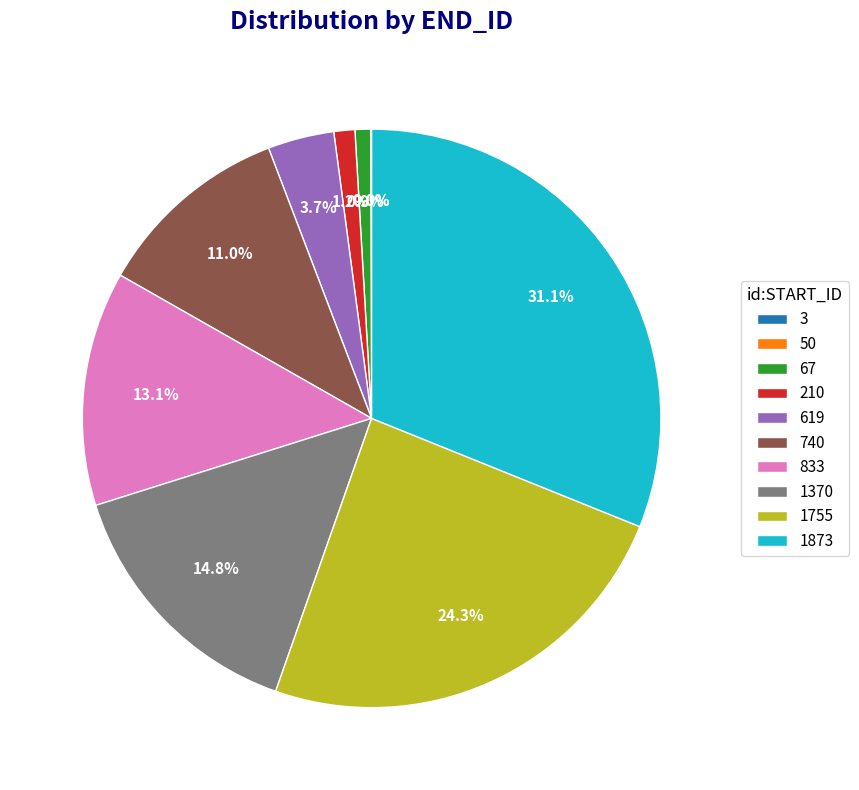

To the nearest percent, what portion does 210 represent?

1%